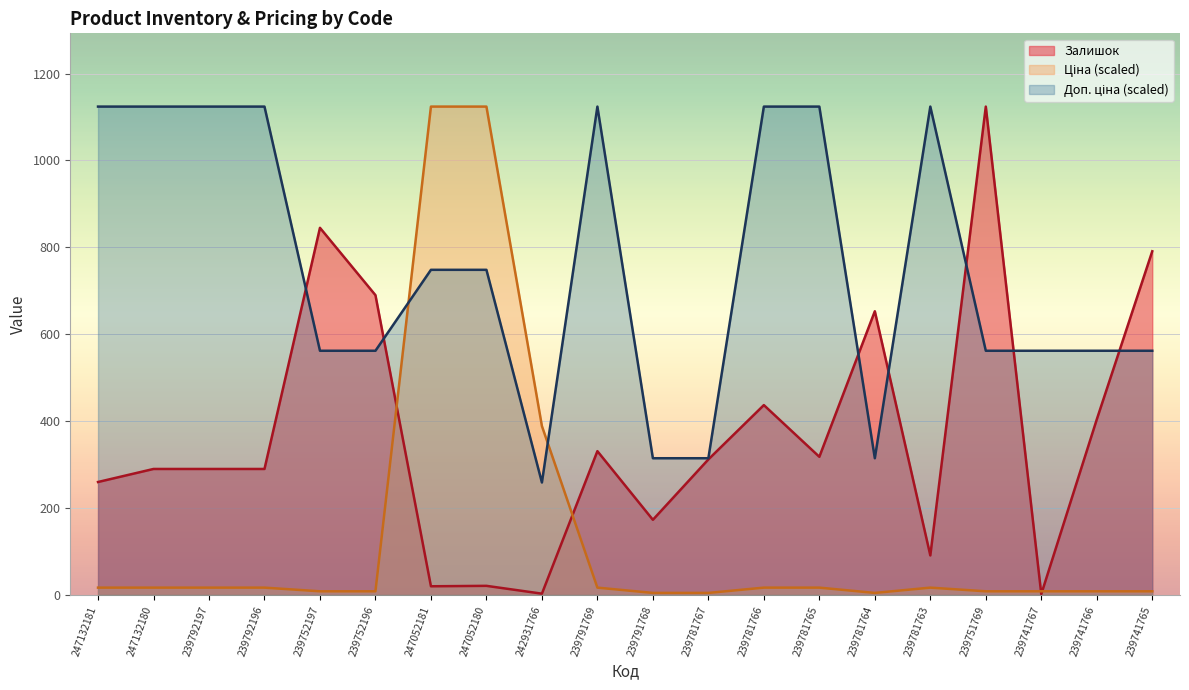

At which category does the chart reach its minimum across all series?

239741767